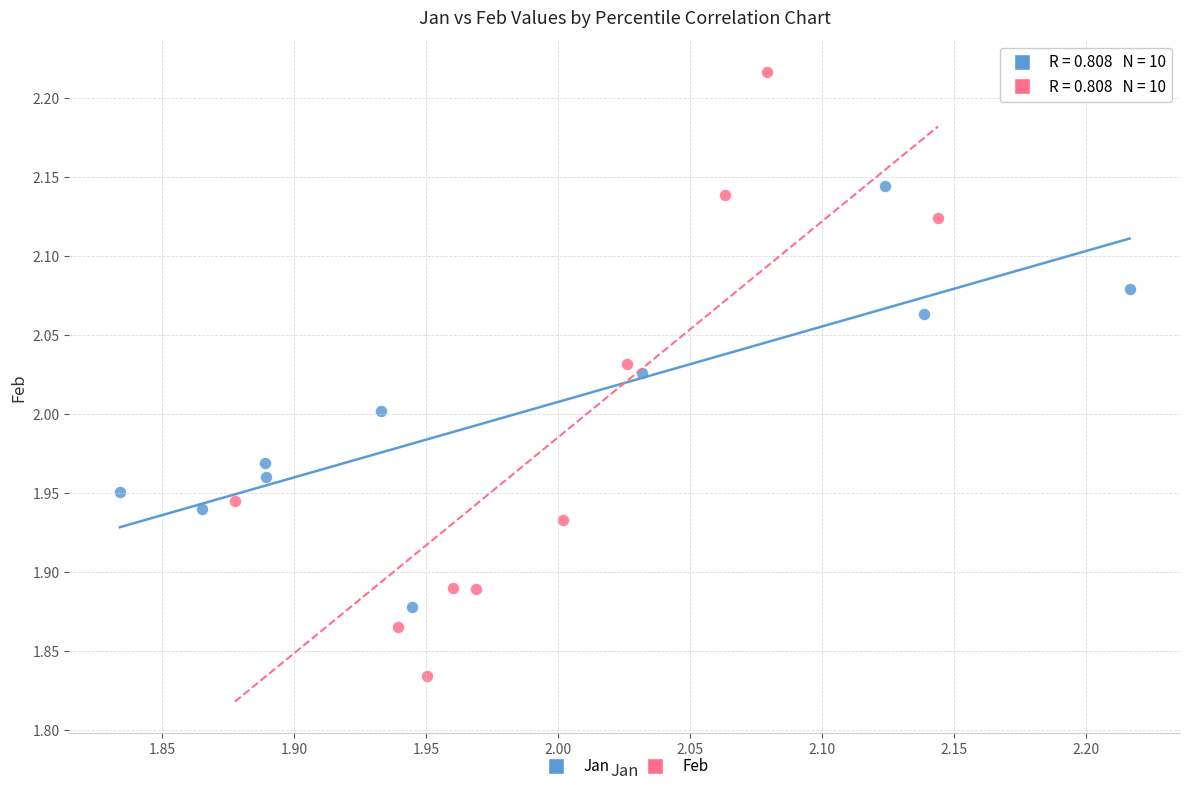

Which series has the largest Y range (max minus min)?

Feb